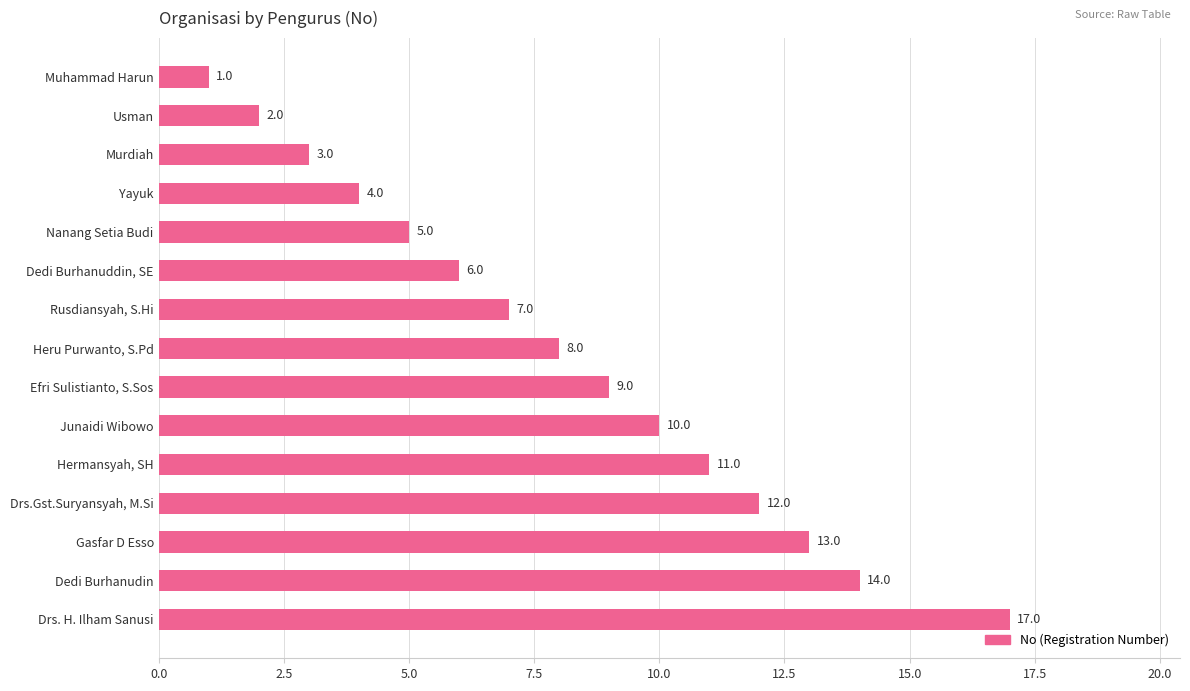

What is the change in value from Efri Sulistianto, S.Sos to Drs.Gst.Suryansyah, M.Si?

+3